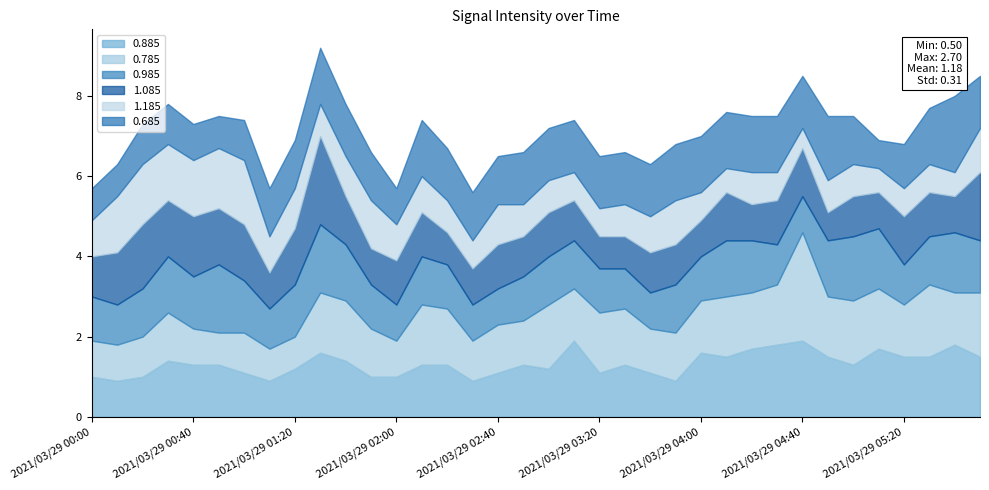

True or false: 1.185 has more than 2 points higher than both neighbors.

True